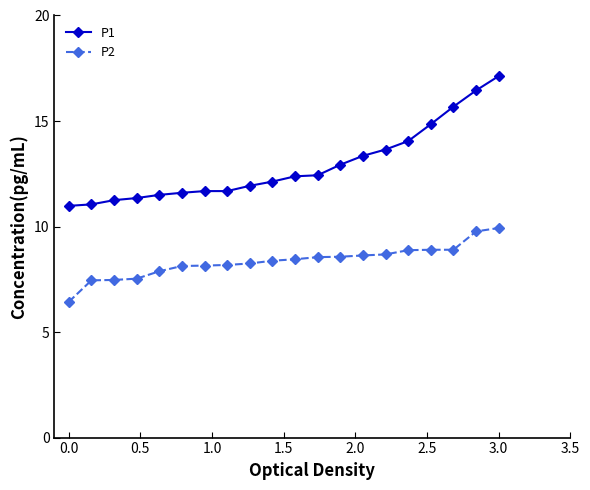

What is the average value of the P1 series?

12.9